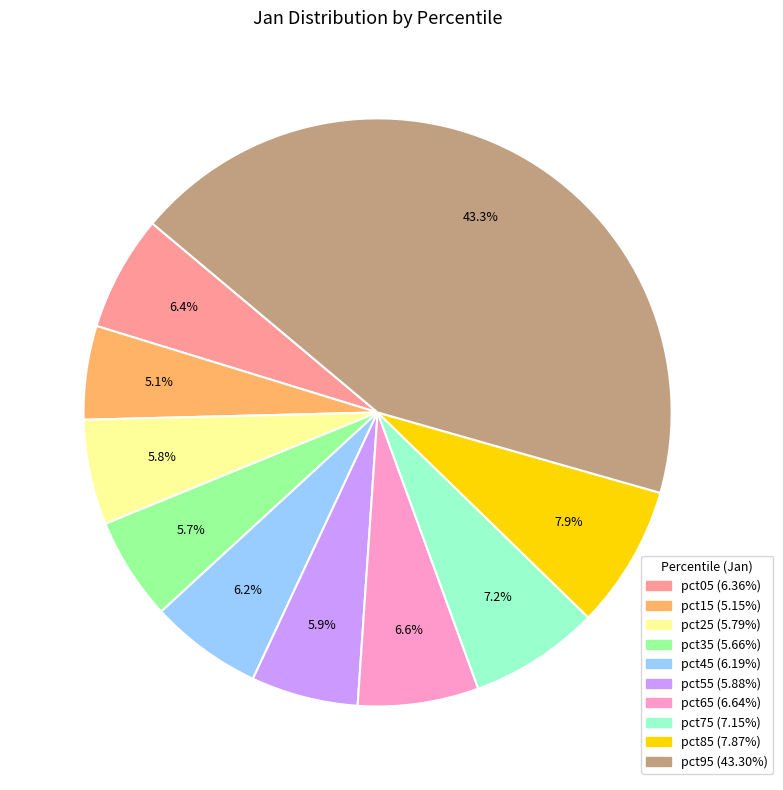

What percentage is NOT represented by pct55?

94.1%